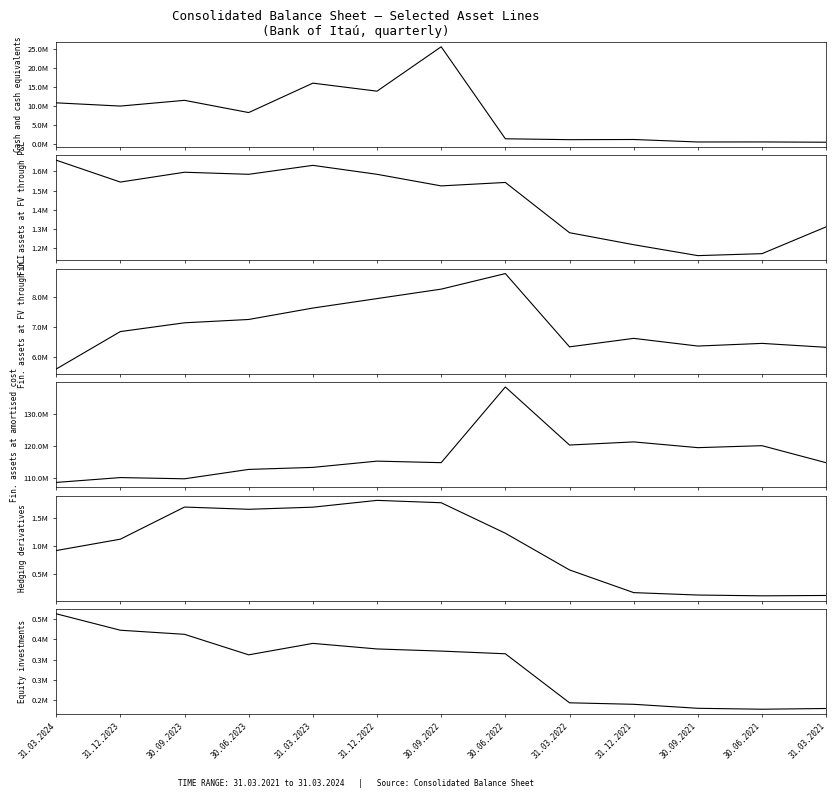

The value of Hedging derivatives at 31.03.2021 is 127721. True or false?

True